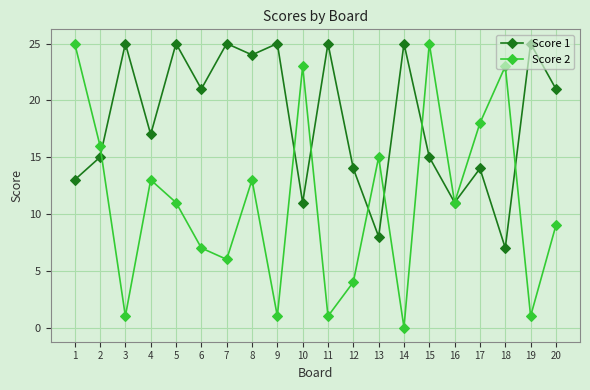

Is it true that Score 1 equals 8 at 13?

True